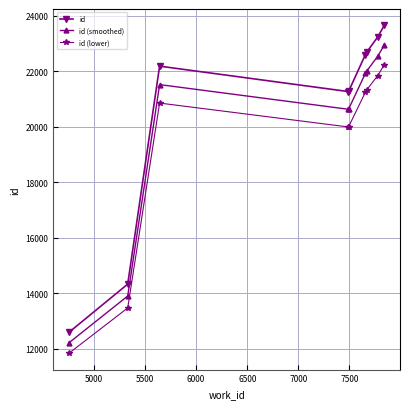

What is the sum of all id (lower) values?

172776.7